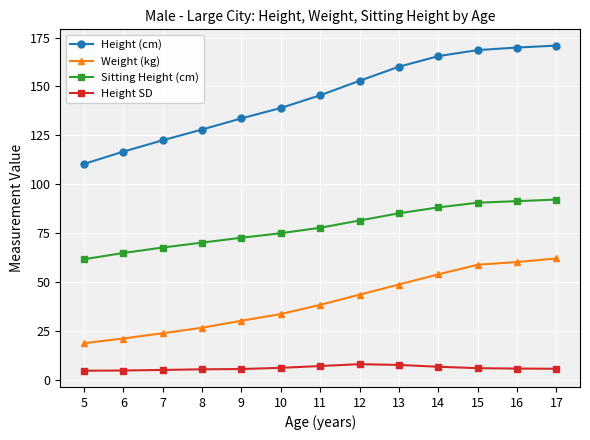

Rank the series by their average value, from lowest to highest.

Height SD, Weight (kg), Sitting Height (cm), Height (cm)